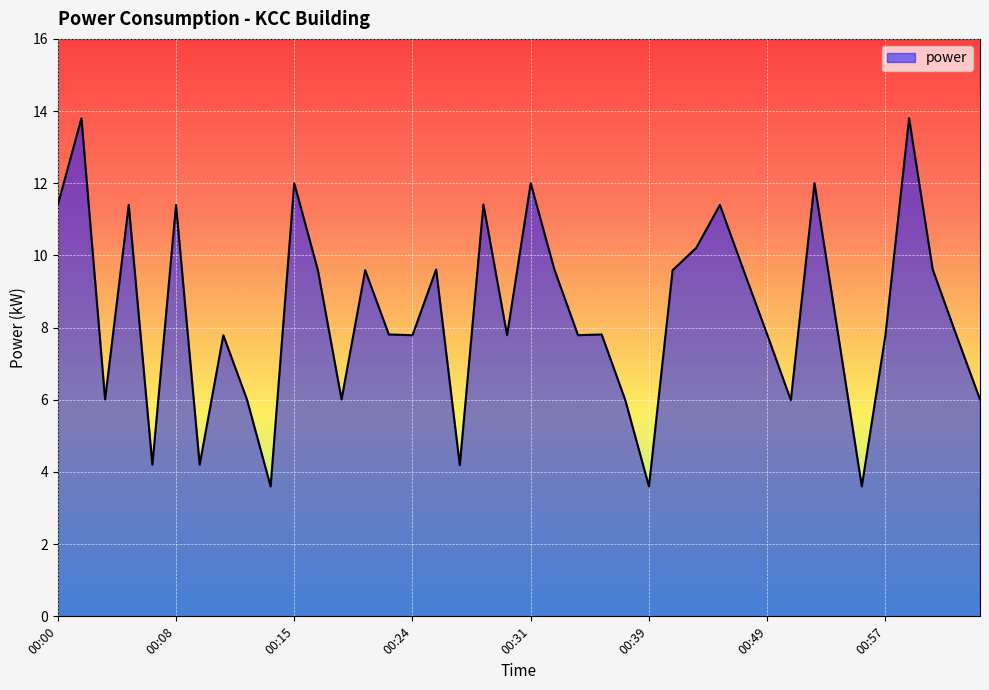

What is the maximum value shown in the chart?

13.8